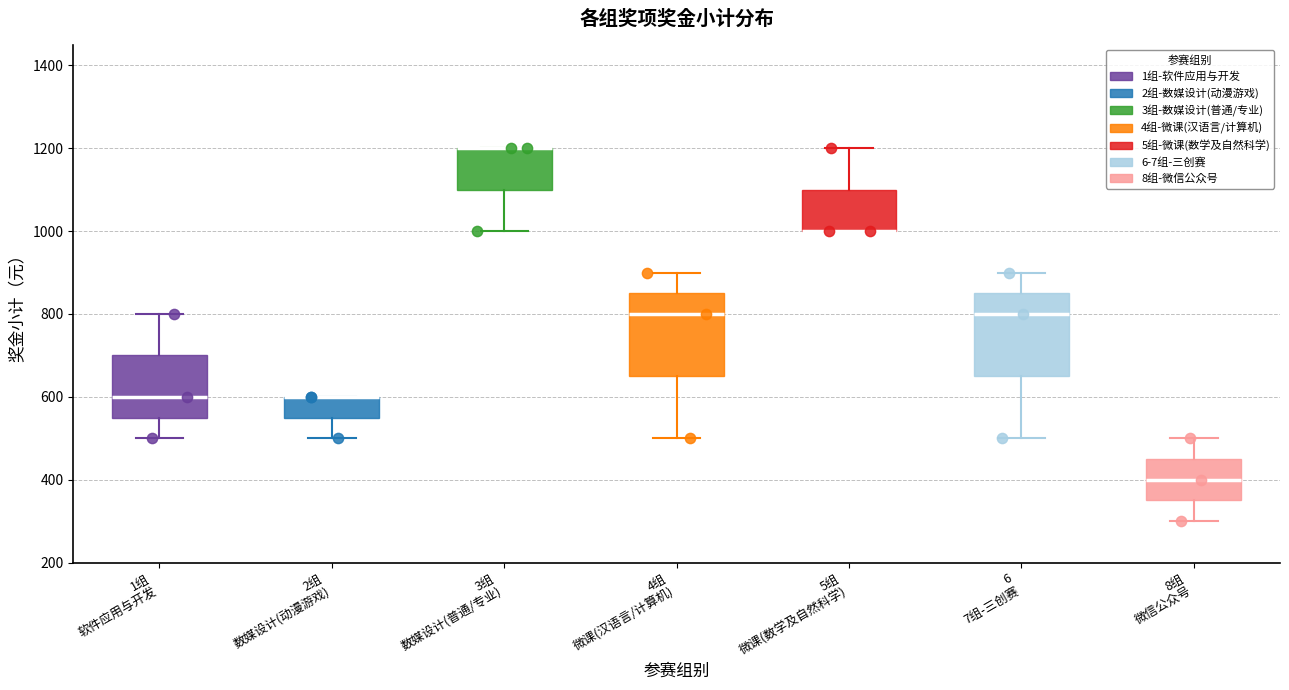

Where is the lower edge of the box for 4组 微课(汉语言/计算机) on the y-axis? The values are not printed on the chart, so give them approximately, as read against the axis.

660